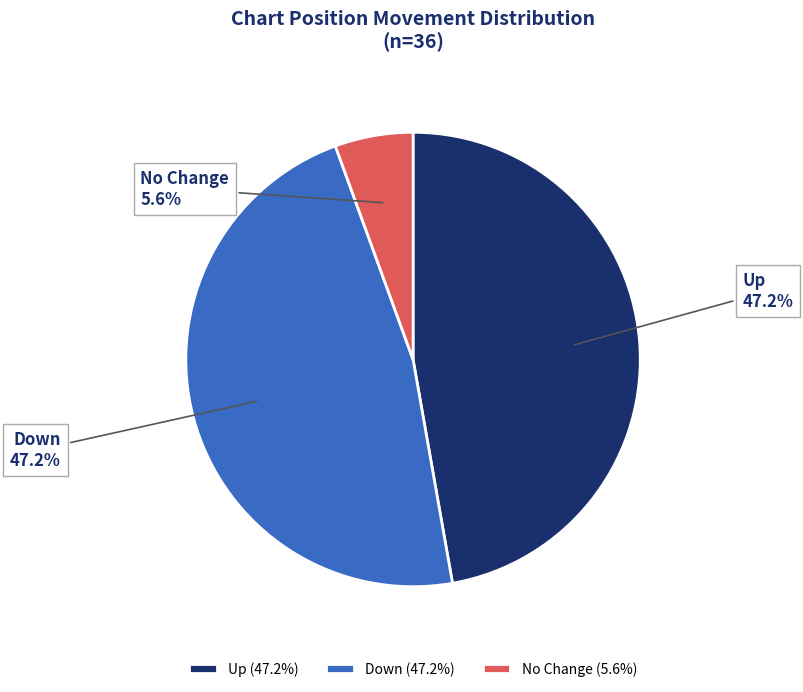

To the nearest percent, what is the difference between the largest and smallest slice percentages?

42%